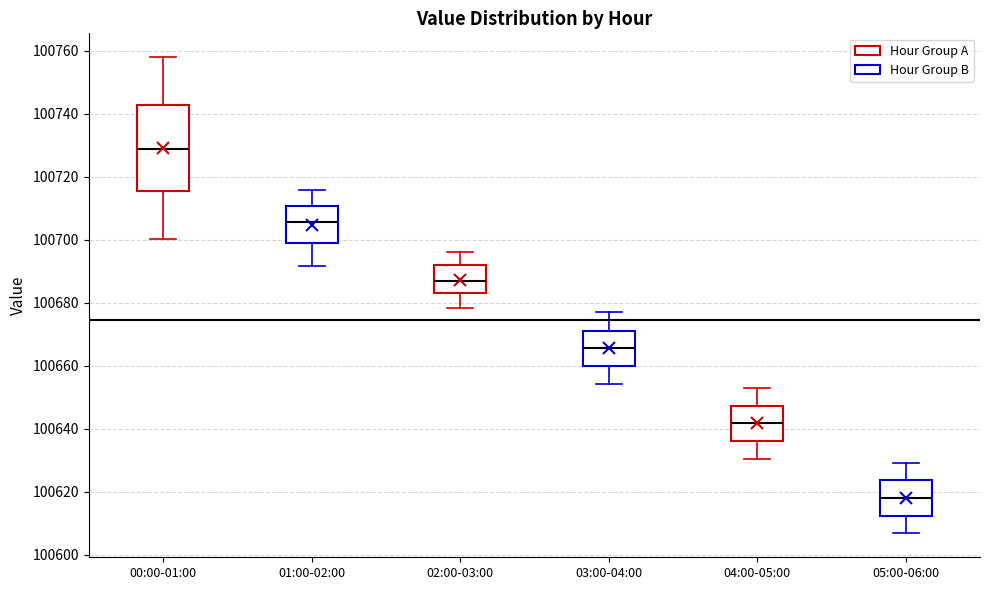

Where is the upper edge of the box for 05:00-06:00 on the y-axis? The values are not printed on the chart, so give them approximately, as read against the axis.

100624